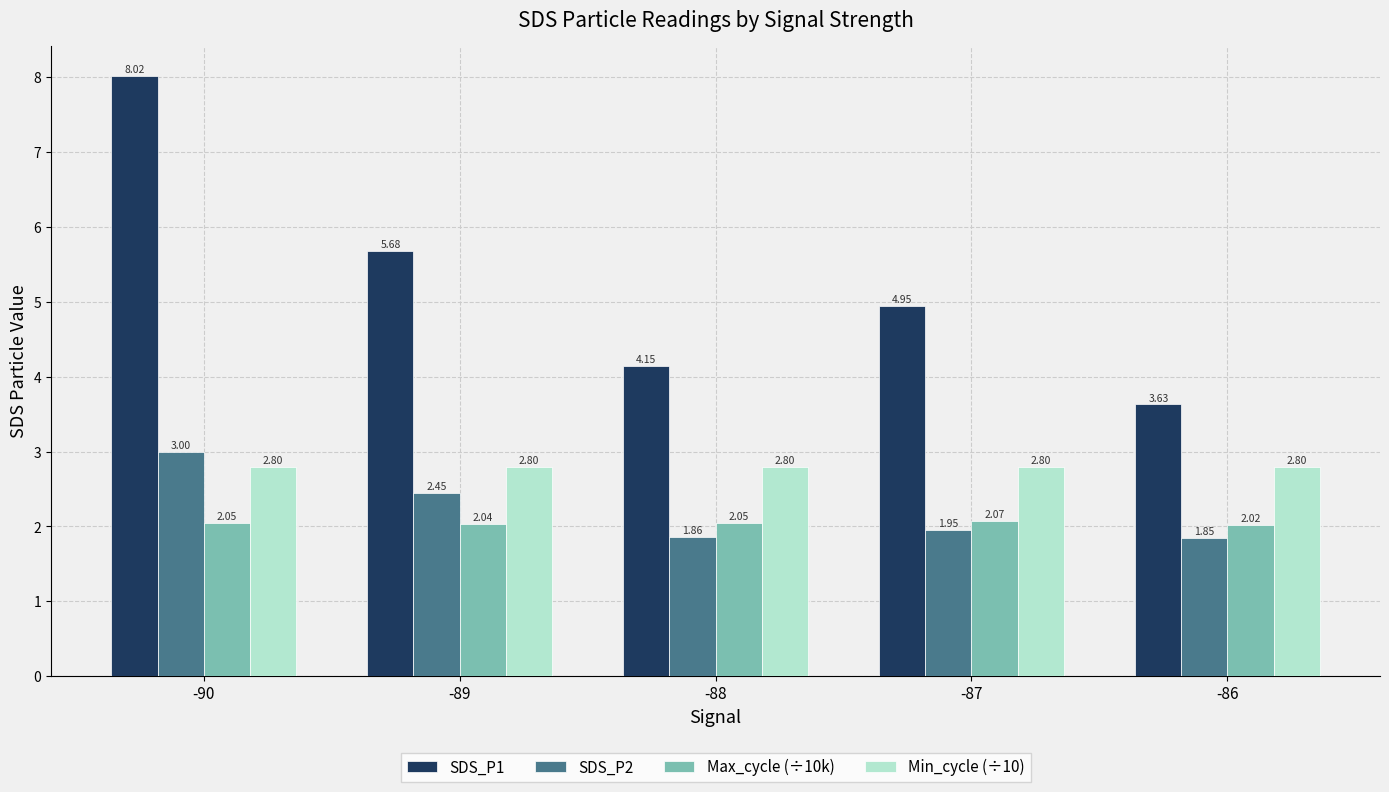

What is the value of the SDS_P1 bar at the 1st from the left?

8.0